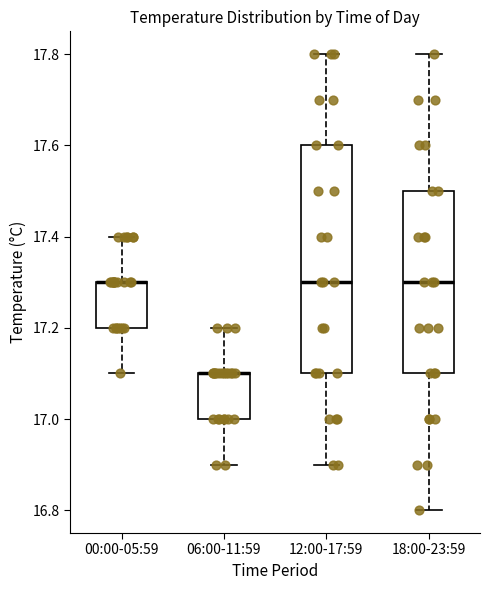

Which box is the tallest, from its lower edge to its upper edge?

12:00-17:59